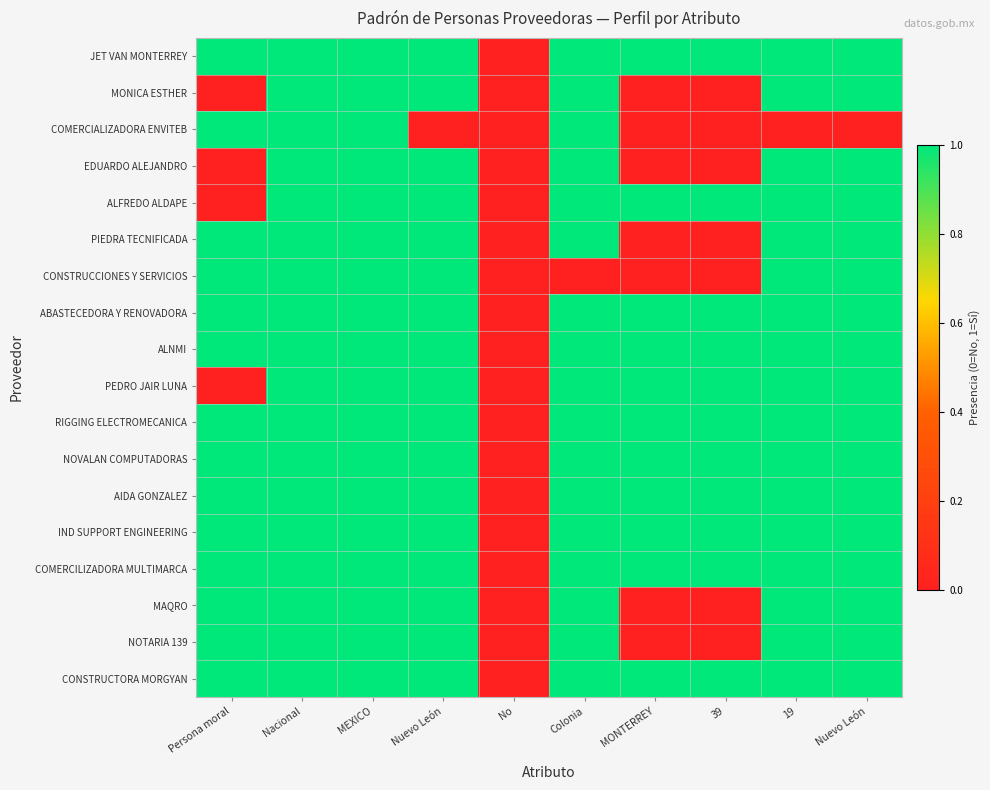

Which has a higher value, 39 or MEXICO?

39